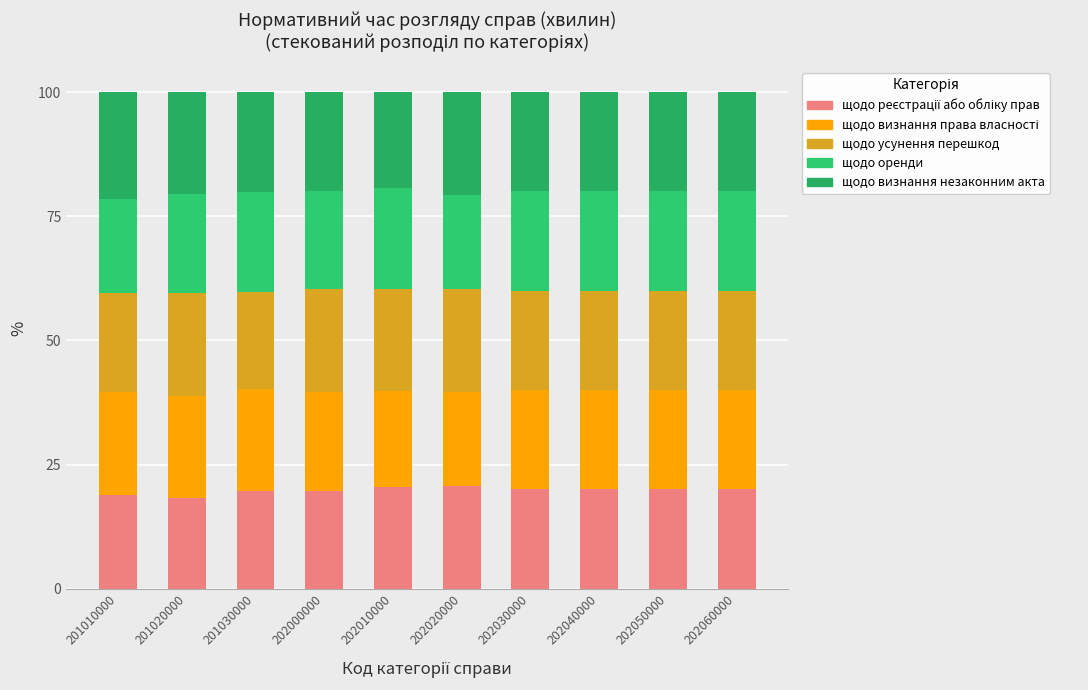

True or false: щодо визнання незаконним акта has a value of 9.4 at 201020000.

False